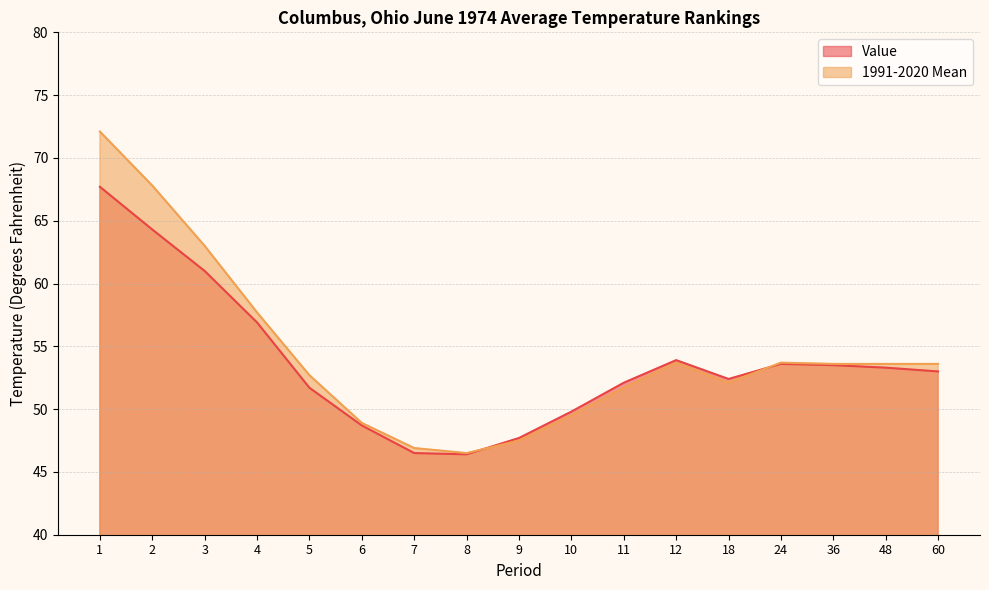

At which category does the chart reach its peak across all series?

1